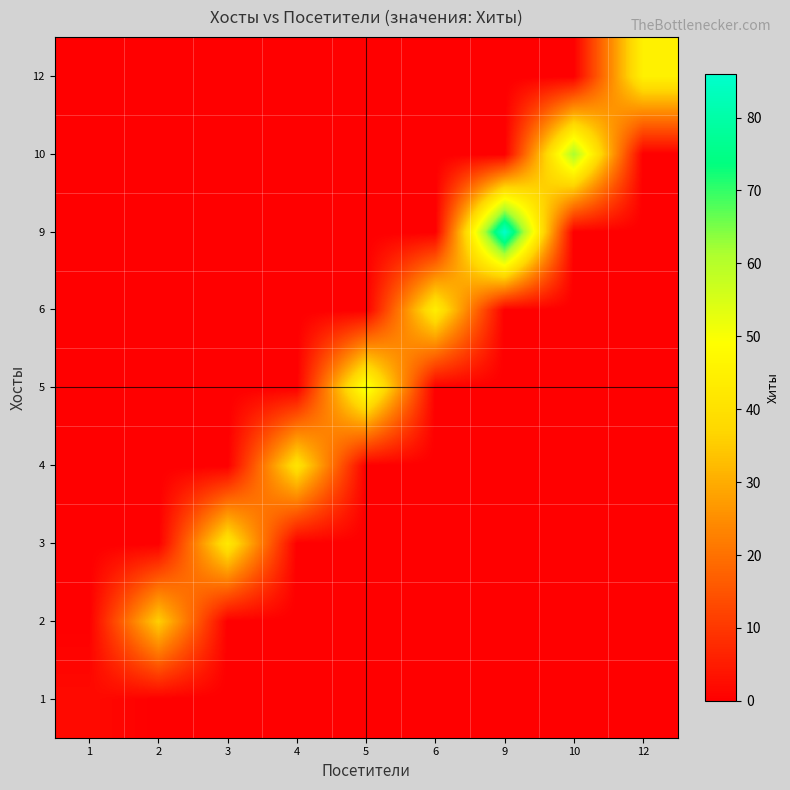

What is the spread (max minus min) of values at 3?

42.4